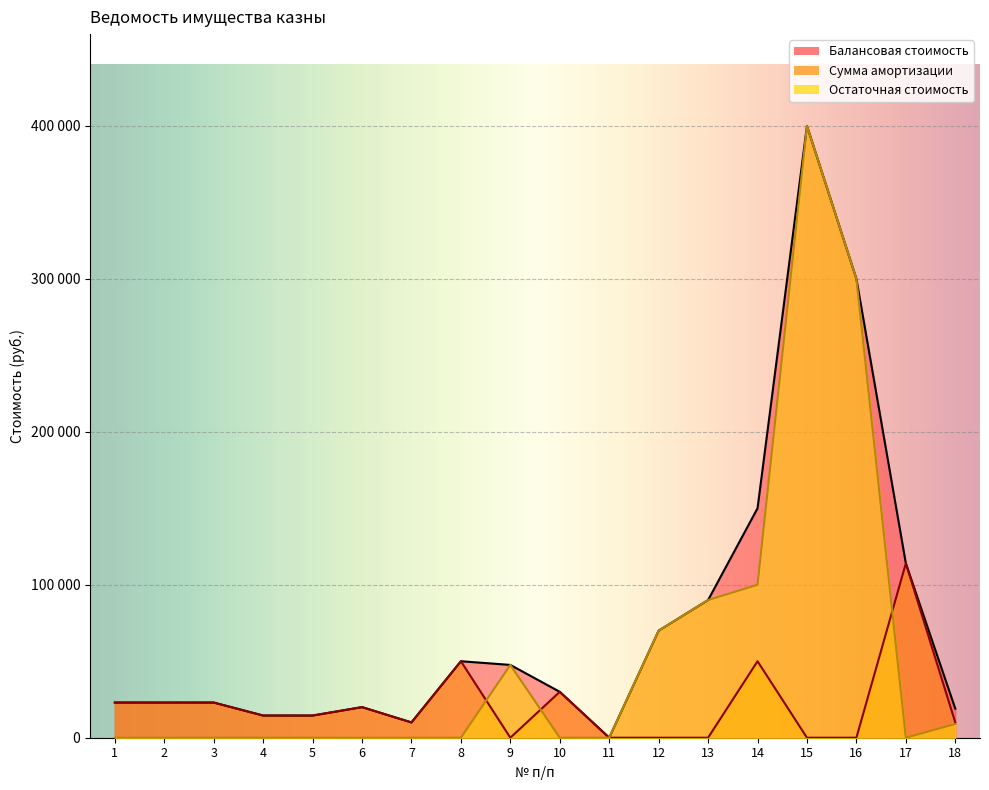

Is it true that Остаточная стоимость equals 180128.6 at 4?

False